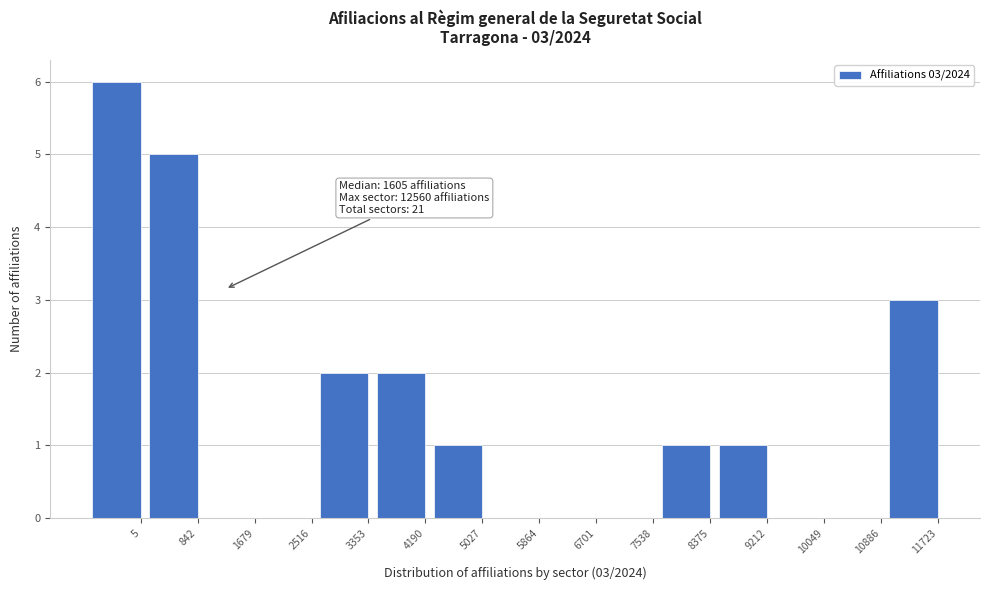

Reading right to left, transcribe all the data shown in this chart.

11723=3	10886=0	10049=0	9212=1	8375=1	7538=0	6701=0	5864=0	5027=1	4190=2	3353=2	2516=0	1679=0	842=5	5=6